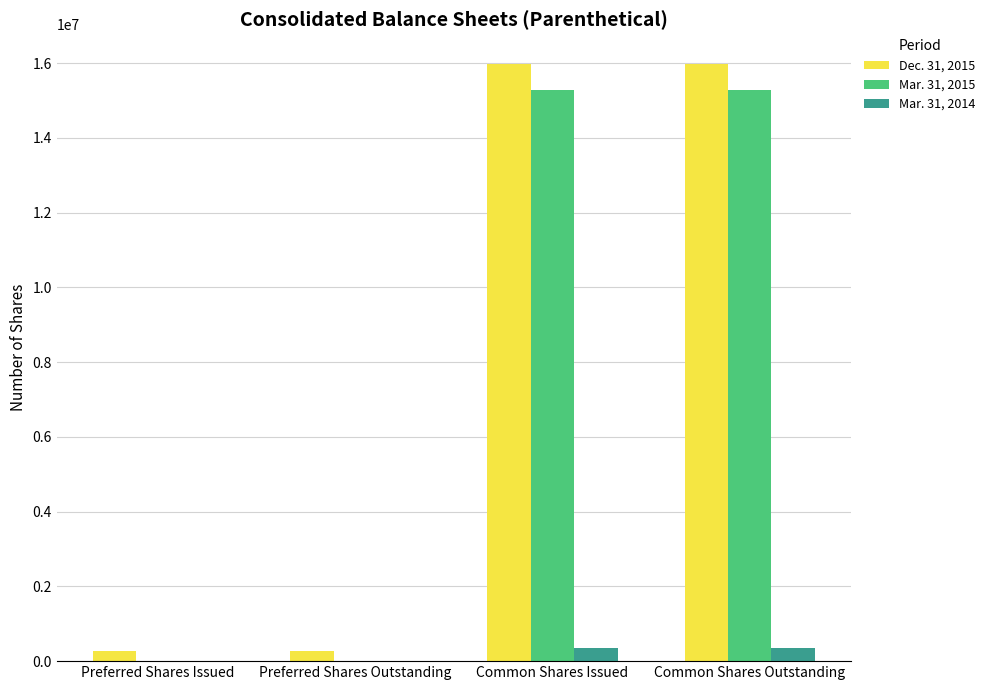

How many series are shown in this chart?

3